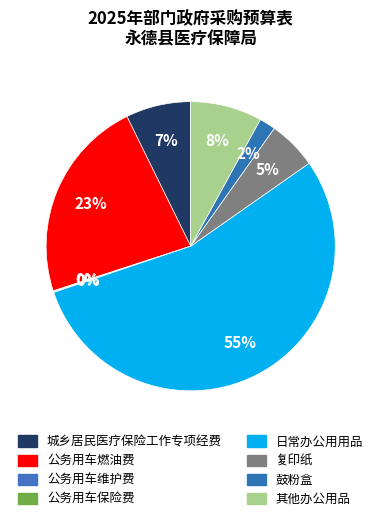

Rank the categories by value from highest to lowest.

日常办公用用品, 公务用车燃油费, 其他办公用品, 城乡居民医疗保险工作专项经费, 复印纸, 鼓粉盒, 公务用车维护费, 公务用车保险费